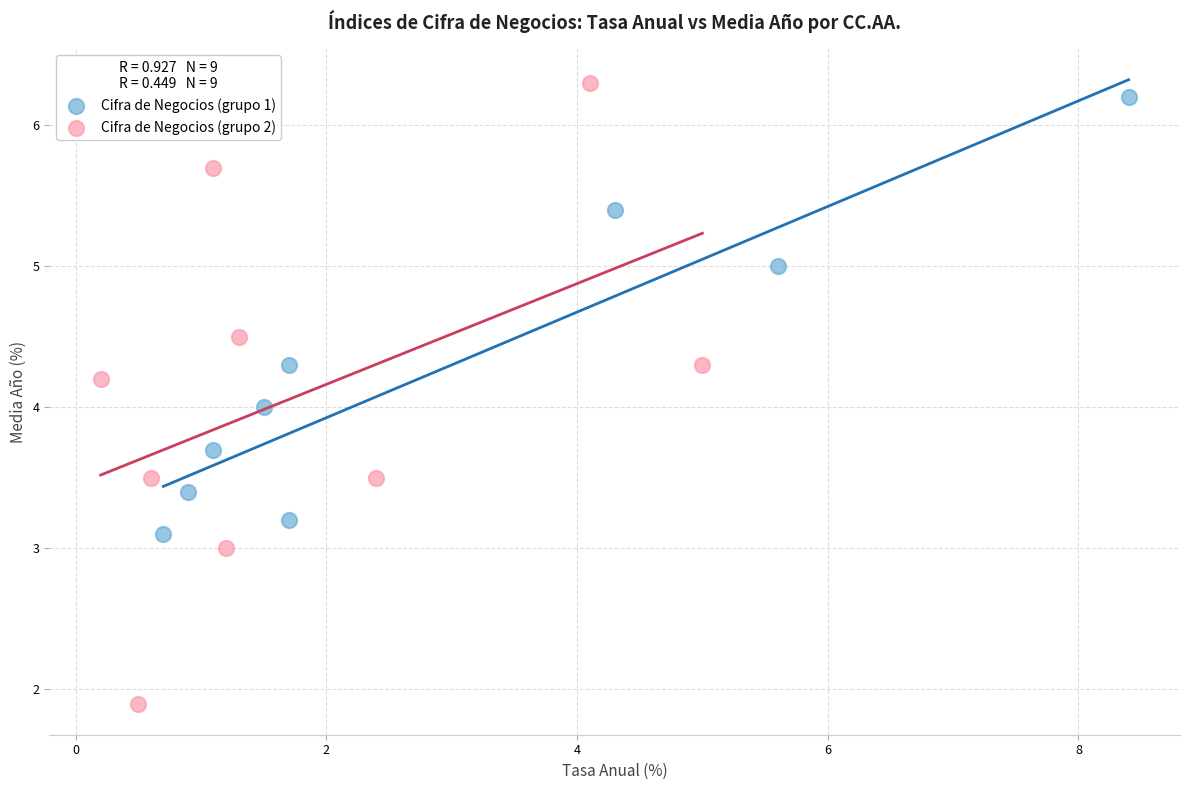

Which series has the widest spread of Y values?

Cifra de Negocios (grupo 2)